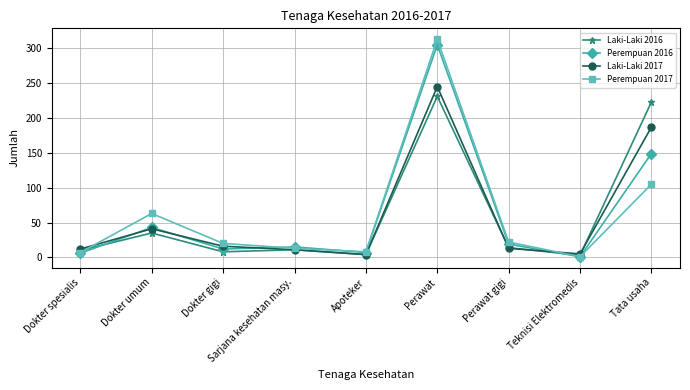

At which category is the sum across all series the highest?

Perawat